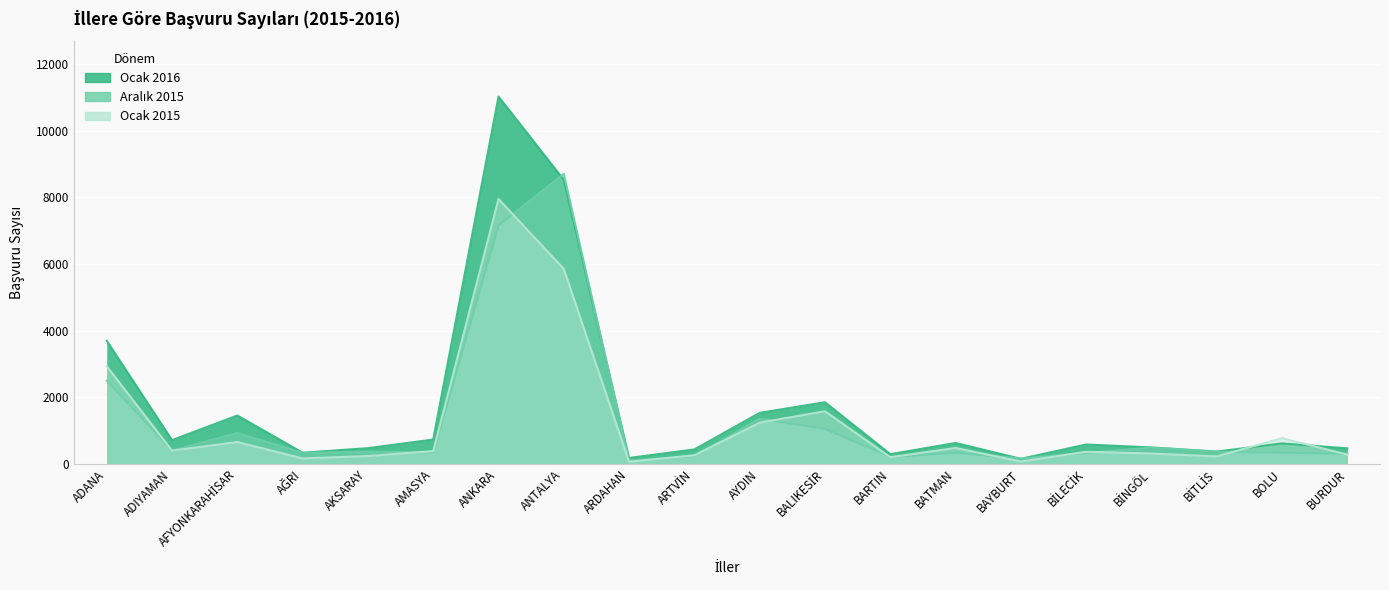

True or false: Ocak 2016 has a value of 625 at BATMAN.

True